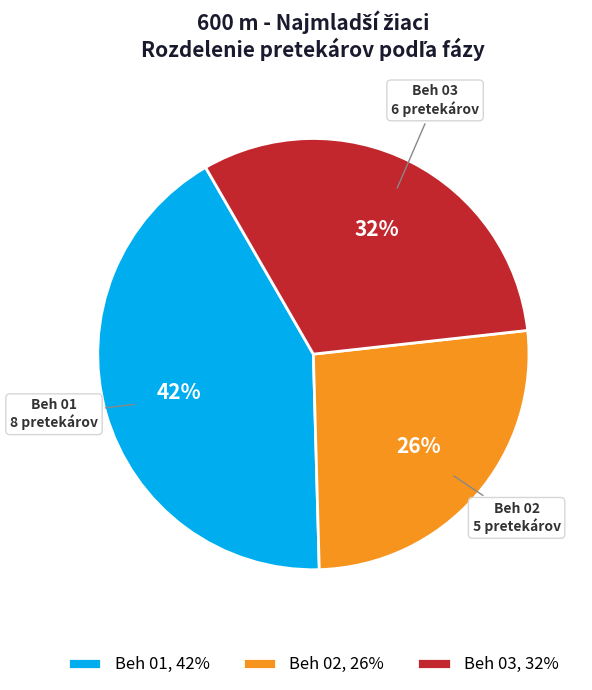

What is the smallest slice in the pie chart?

Beh 02